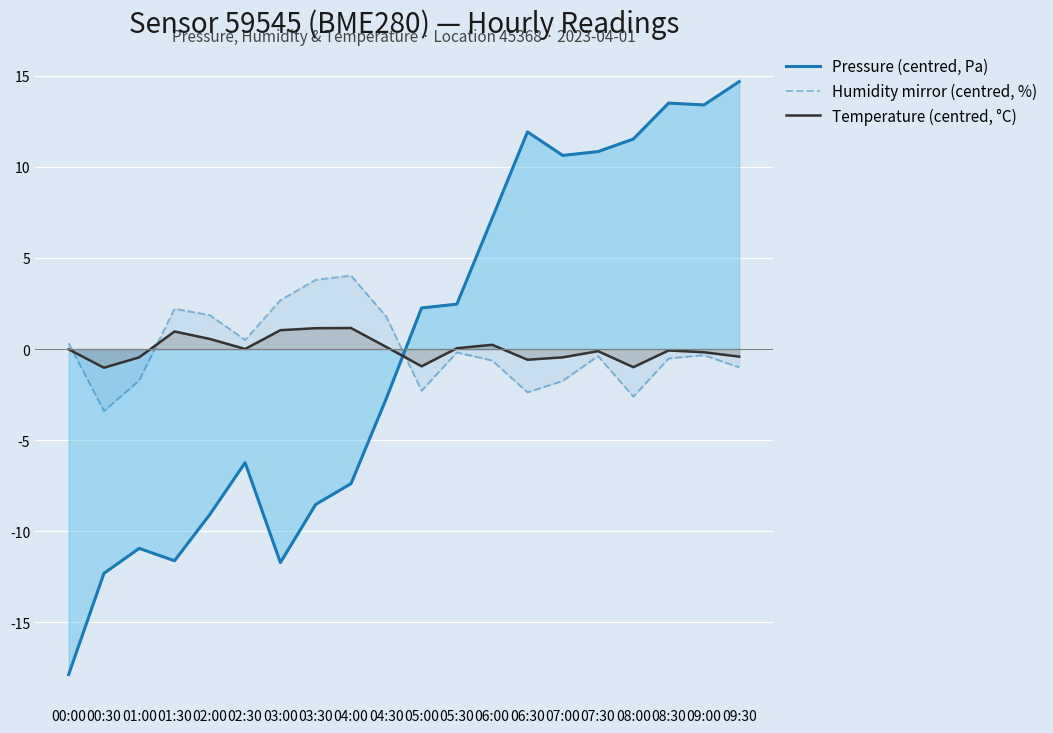

Reading left to right, transcribe all the data shown in this chart.

Pressure (centred, Pa): 00:00=-17.9	00:30=-12.3	01:00=-10.9	01:30=-11.6	02:00=-9.1	02:30=-6.2	03:00=-11.7	03:30=-8.5	04:00=-7.4	04:30=-2.7	05:00=2.3	05:30=2.5	06:00=7.2	06:30=11.9	07:00=10.6	07:30=10.8	08:00=11.5	08:30=13.5	09:00=13.4	09:30=14.7
Humidity mirror (centred, %): 00:00=0.3	00:30=-3.4	01:00=-1.7	01:30=2.2	02:00=1.9	02:30=0.5	03:00=2.7	03:30=3.8	04:00=4.0	04:30=1.8	05:00=-2.3	05:30=-0.2	06:00=-0.6	06:30=-2.4	07:00=-1.7	07:30=-0.4	08:00=-2.6	08:30=-0.5	09:00=-0.3	09:30=-1.0
Temperature (centred, °C): 00:00=-0.0	00:30=-1.0	01:00=-0.5	01:30=1.0	02:00=0.6	02:30=0.0	03:00=1.0	03:30=1.1	04:00=1.2	04:30=0.1	05:00=-0.9	05:30=0.0	06:00=0.2	06:30=-0.6	07:00=-0.5	07:30=-0.1	08:00=-1.0	08:30=-0.1	09:00=-0.2	09:30=-0.4